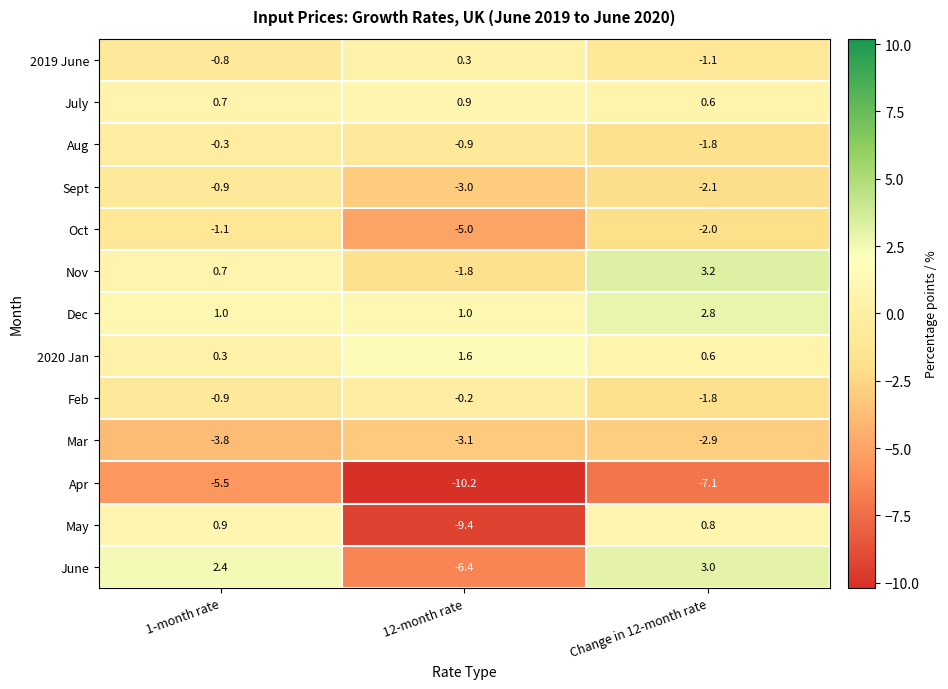

What is the spread (max minus min) of values at Change in 12-month rate?

10.3